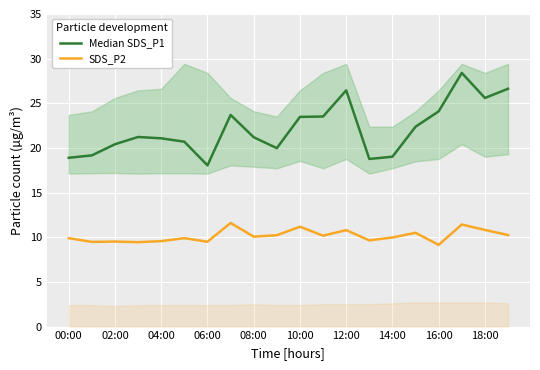

Which series has the largest total across all categories?

Median SDS_P1